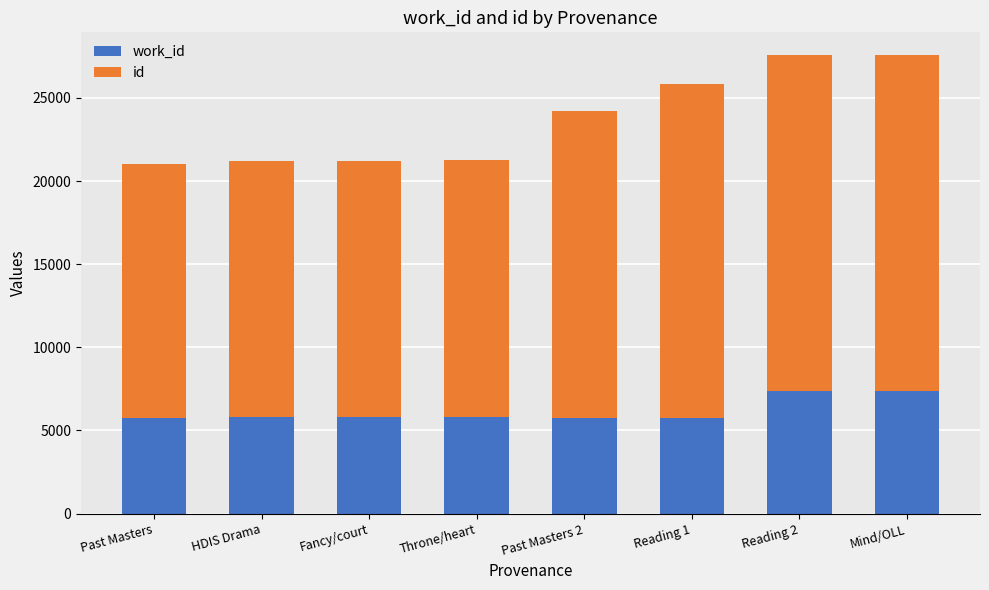

Does the chart contain stacked bars?

Yes